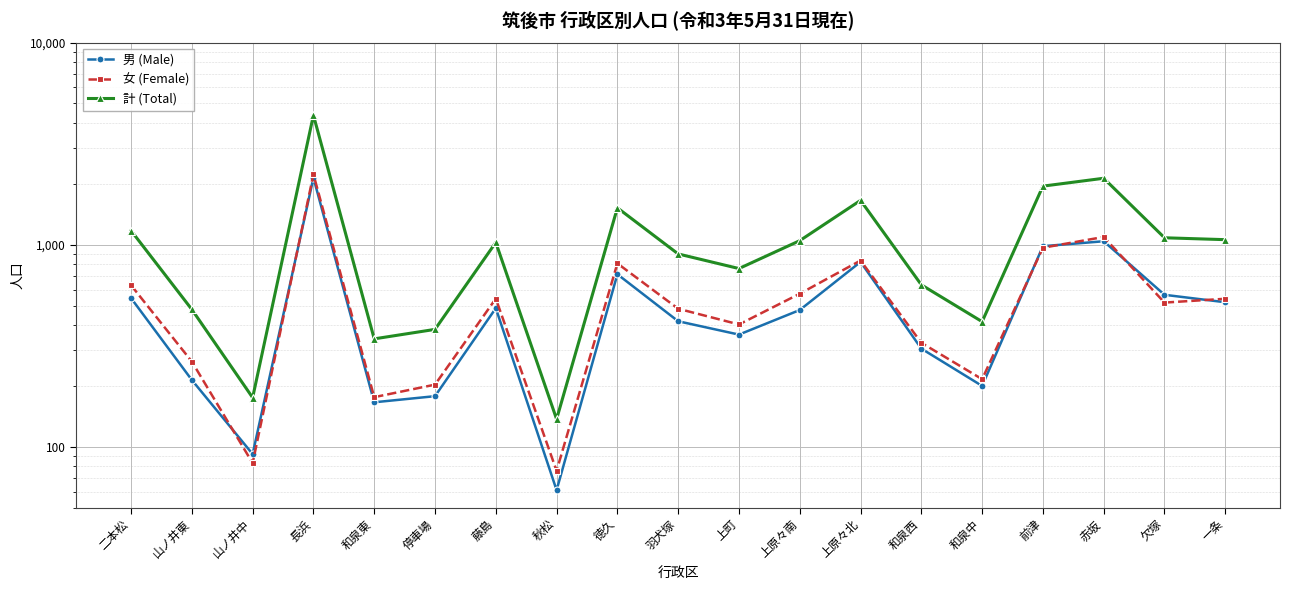

Rank the series by their maximum value, from lowest to highest.

男 (Male), 女 (Female), 計 (Total)